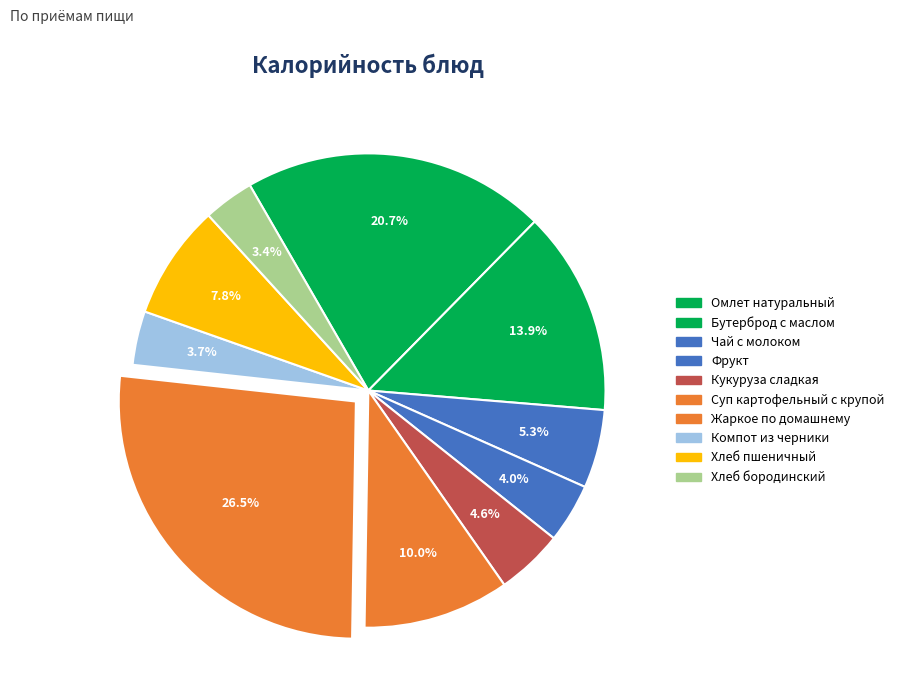

Is it true that Суп картофельный с крупой is 3% of the pie?

False